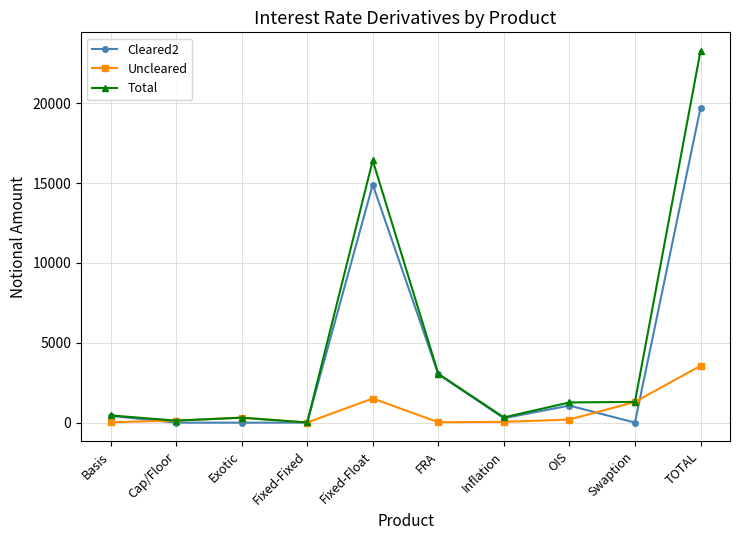

What is the maximum value shown in the chart?

23272